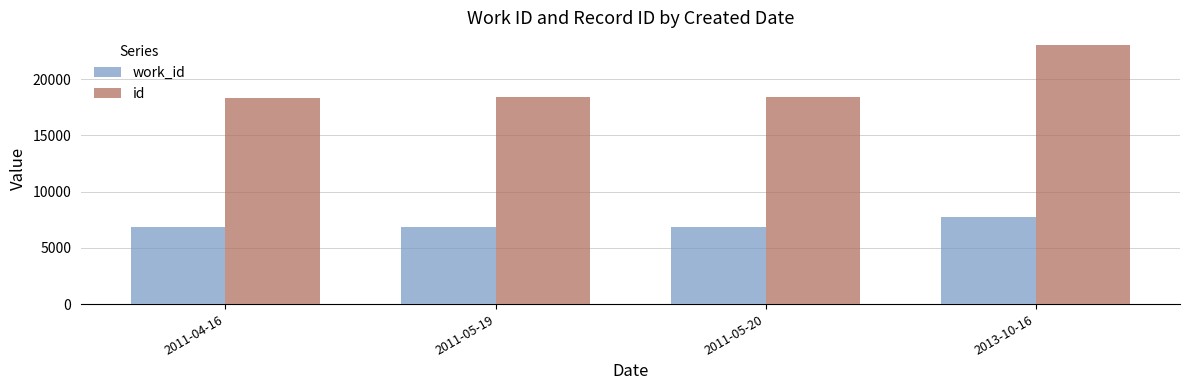

What is the value of the work_id bar at the 3rd from the left?

6858